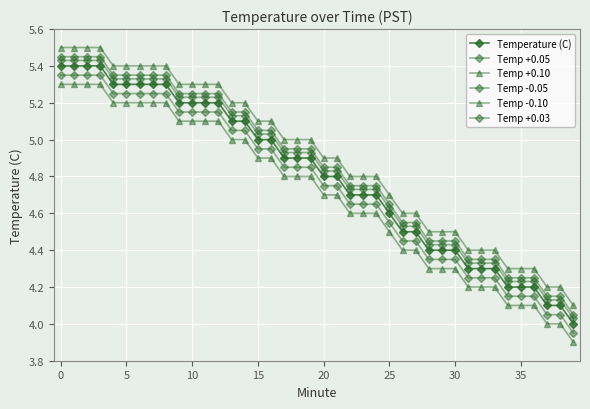

Does the chart have visible grid lines?

Yes